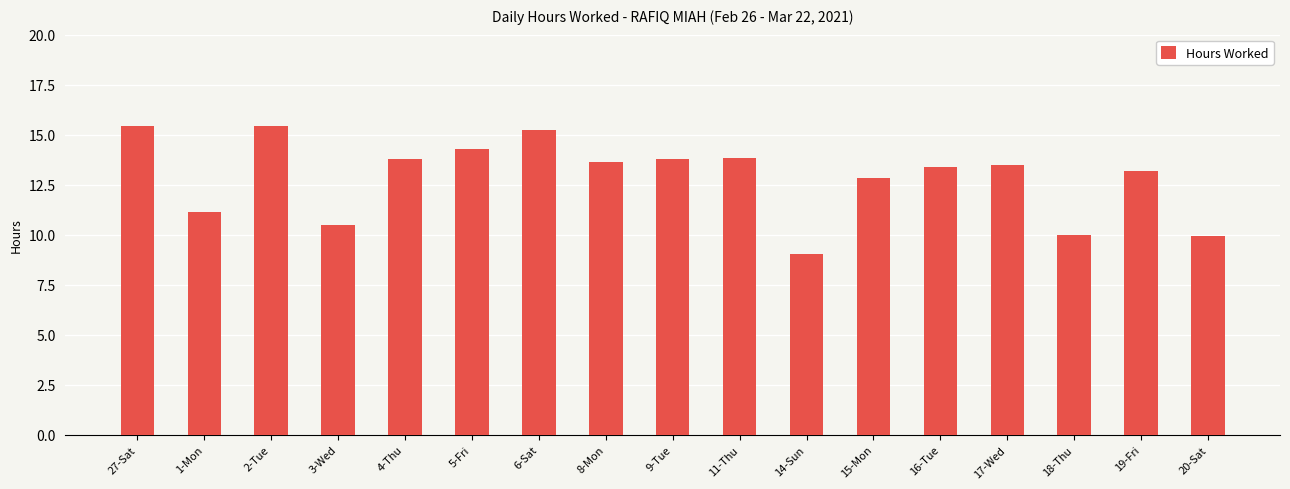

What is the greatest value displayed?

15.4